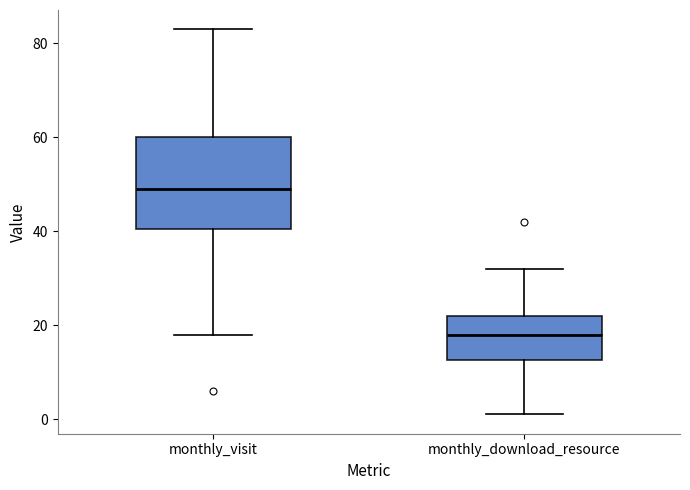

Reading left to right, transcribe this box plot: for each box, give where its median line is, the range the box spans, and where its two whiskers end, as read against the y-axis. The values are not printed on the chart, so give them approximately, as read against the axis.

monthly_visit: median 50, box 40 to 60, whiskers 18 to 84
monthly_download_resource: median 18, box 12 to 22, whiskers 2 to 32